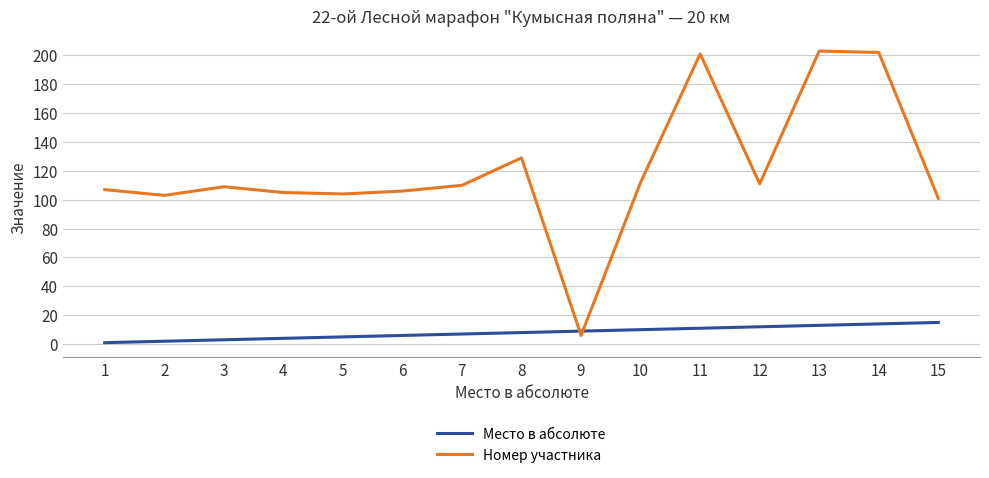

Is the value of Место в абсолюте at 9 greater than the value of Номер участника at 12?

No